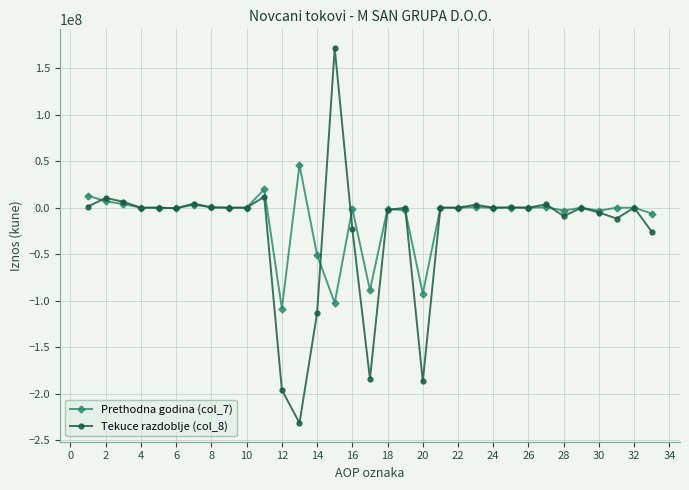

List the series in order of their peak value, lowest first.

Prethodna godina (col_7), Tekuce razdoblje (col_8)